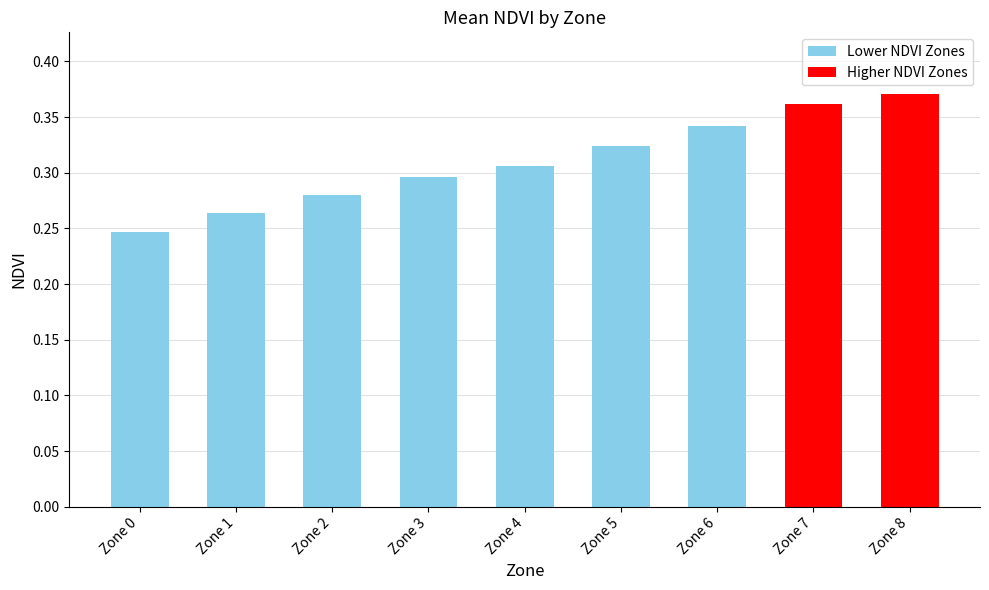

Is it true that the value at Zone 6 is 0.3?

True